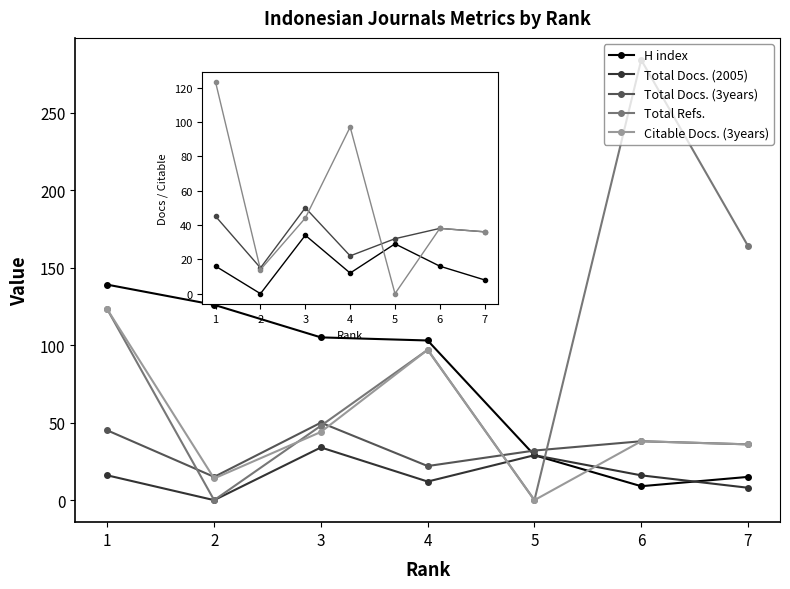

What is the total value across all series at 2?

155